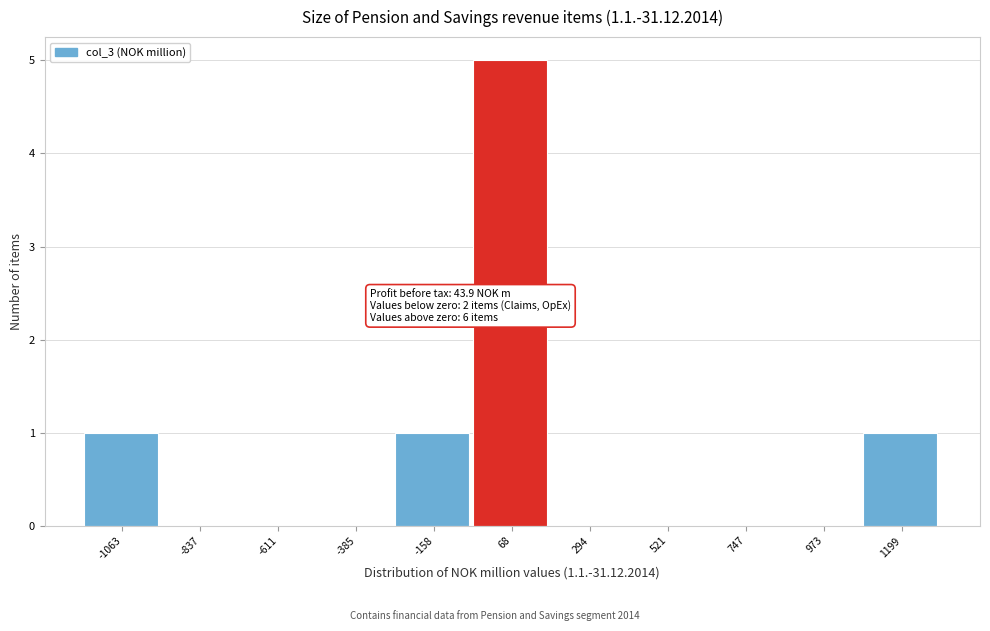

Over which range of the x-axis is the bar tallest?

-50 to 200